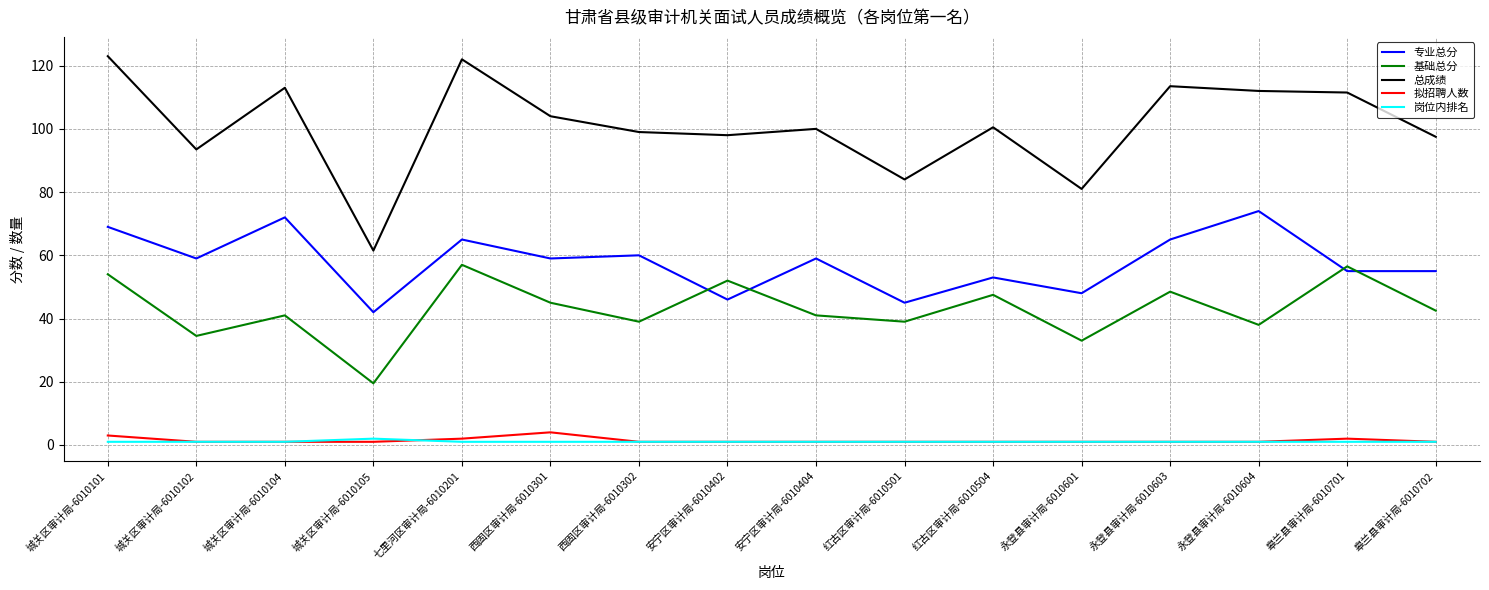

True or false: 拟招聘人数 and 专业总分 intersect in this chart.

False